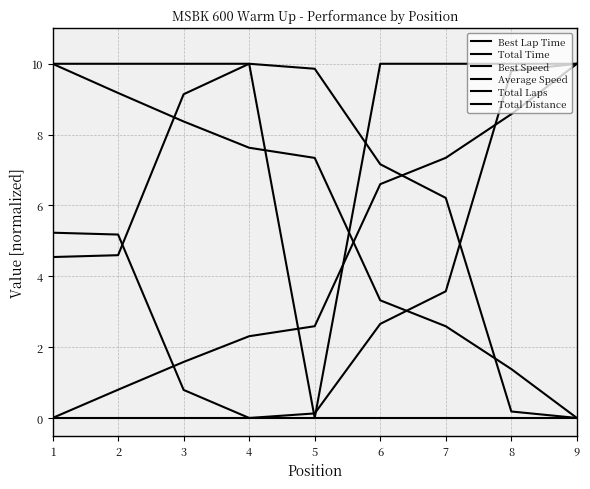

How many positive values does the Total Laps series have?

8